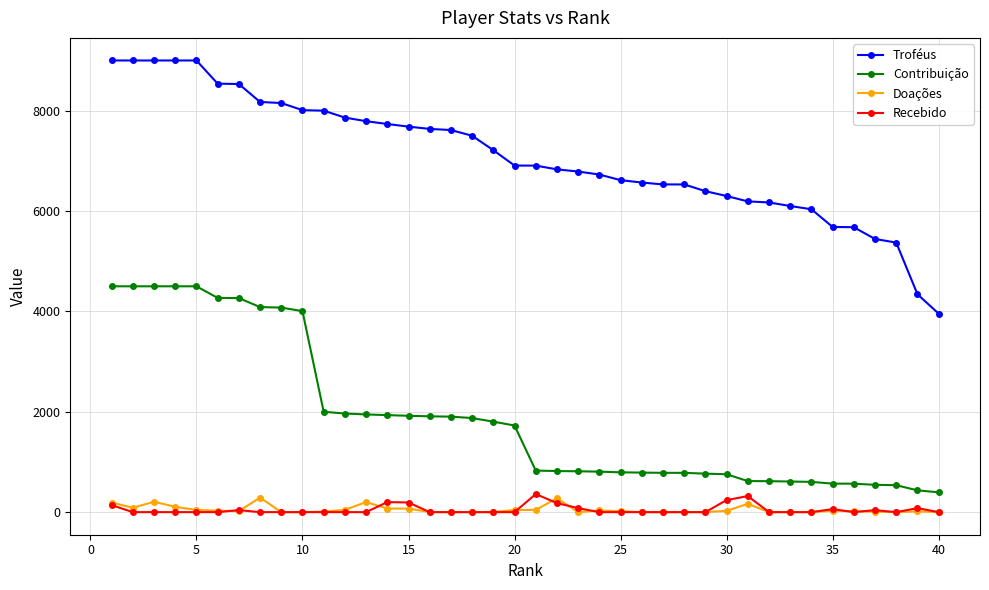

What is the value of the Troféus point at the 4th from the left?

9000